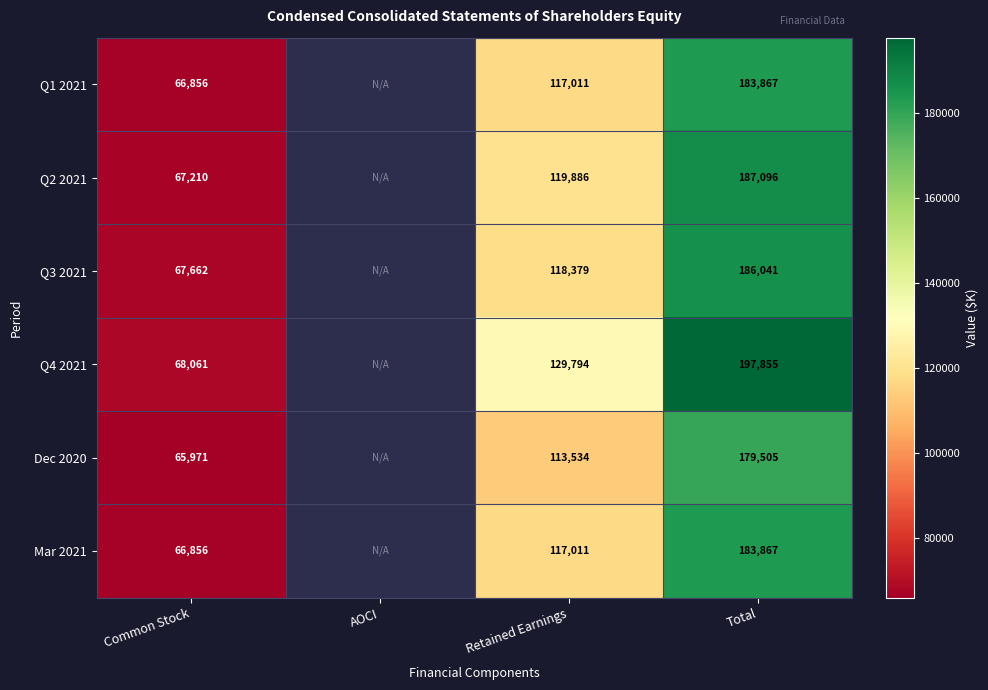

Is it true that Q2 2021 equals 25606.4 at Common Stock?

False